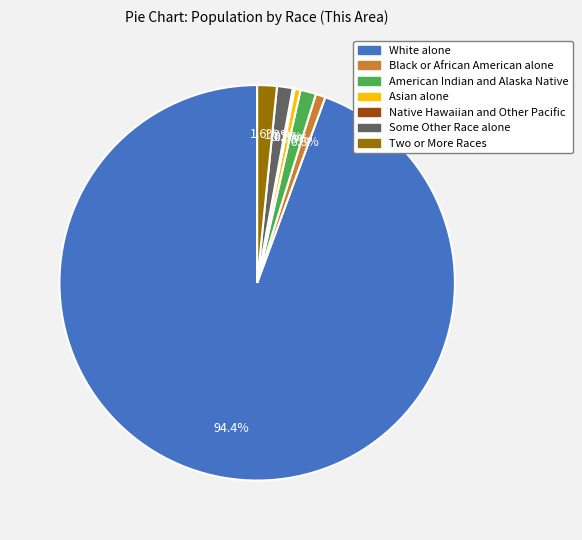

To the nearest percent, what is the average slice percentage?

14%